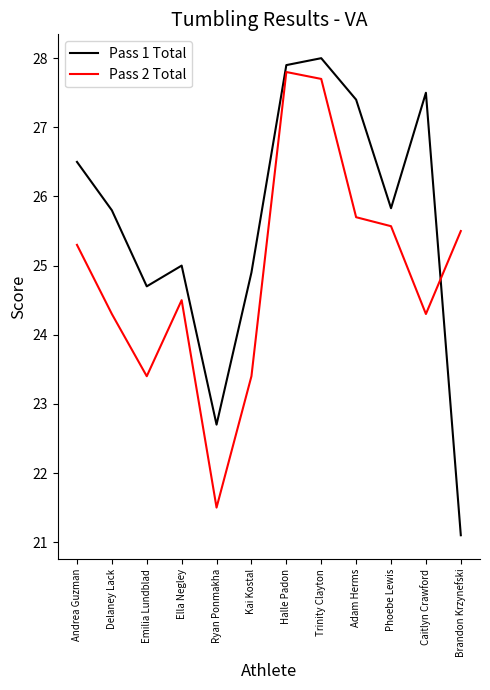

True or false: Pass 2 Total has a value of 25.3 at Andrea Guzman.

True